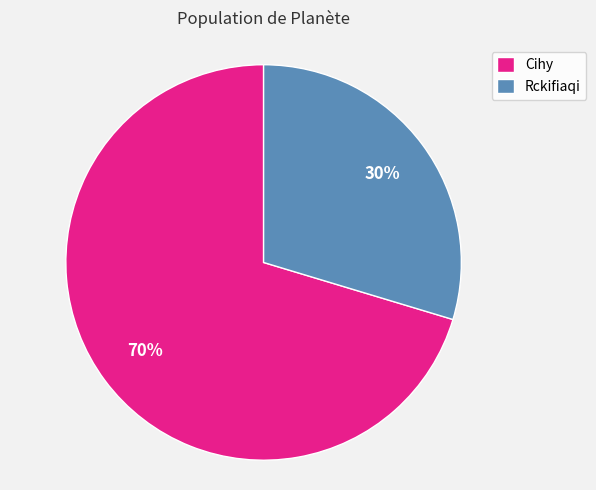

Rank the categories by value from lowest to highest.

Rckifiaqi, Cihy